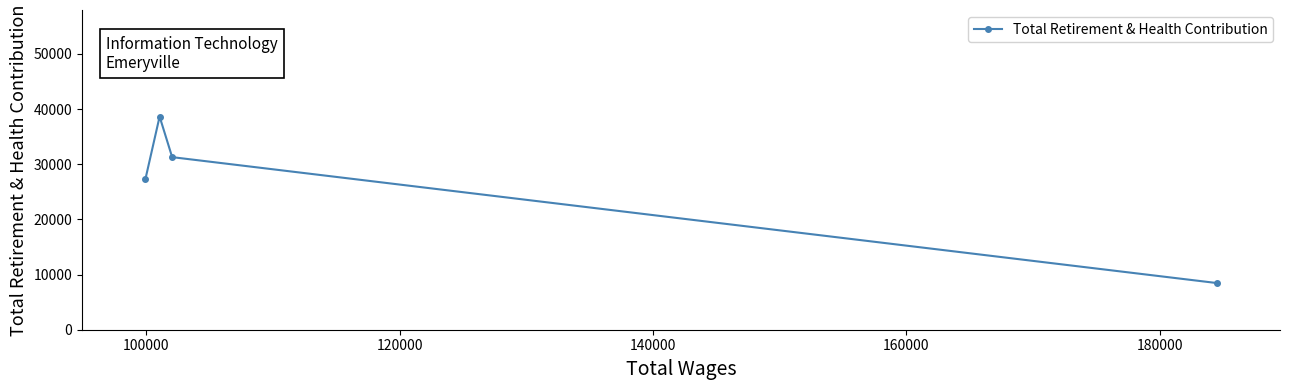

What is the smallest value displayed?

8464